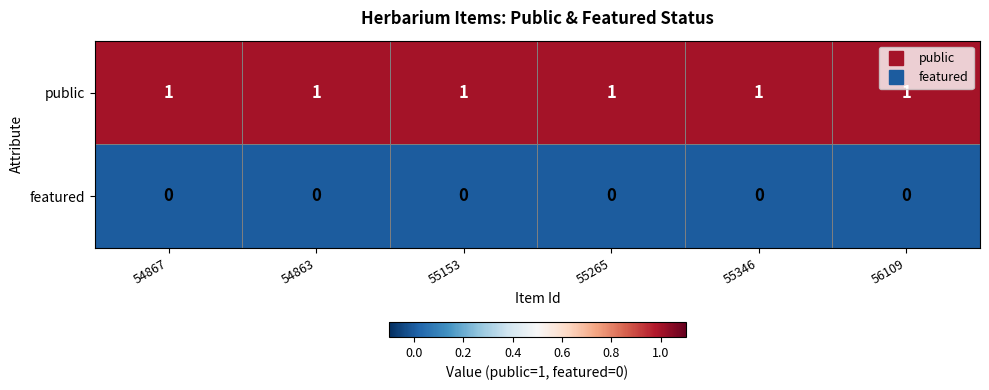

Rank the series by their average value, from highest to lowest.

public, featured